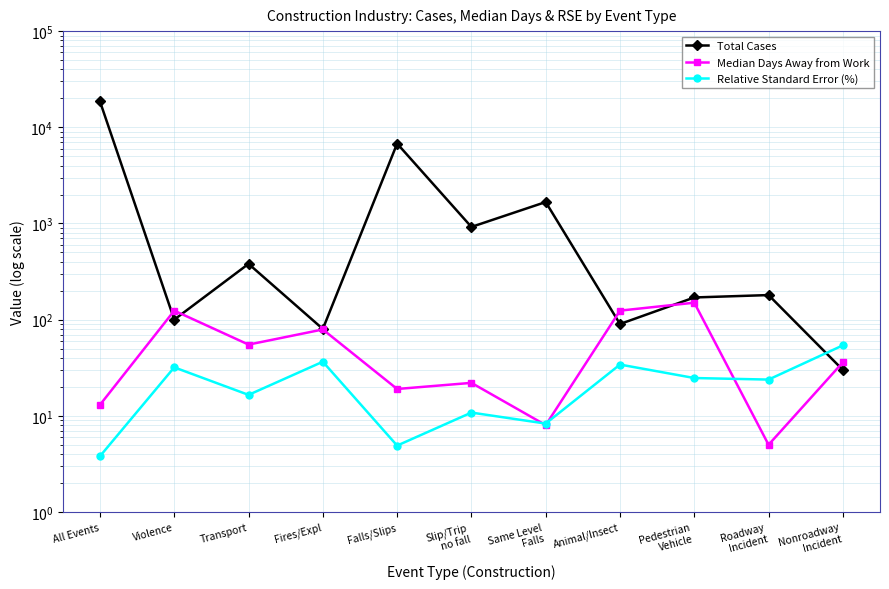

At which category does the chart reach its peak across all series?

All Events